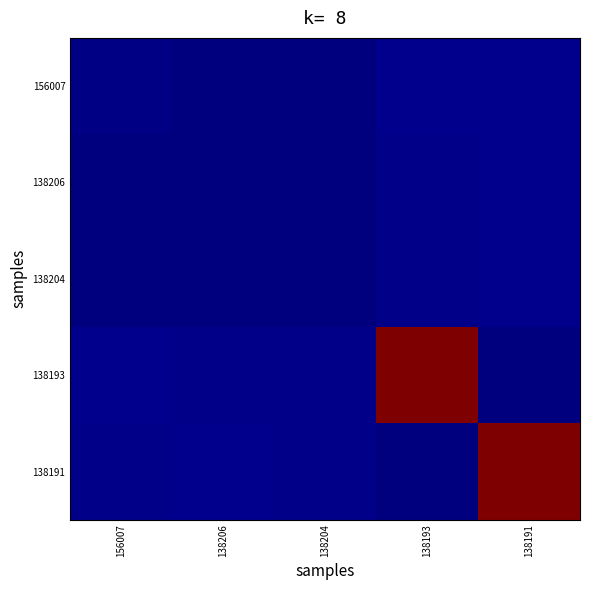

Rank the series by their maximum value, from lowest to highest.

156007, 138206, 138204, 138191, 138193